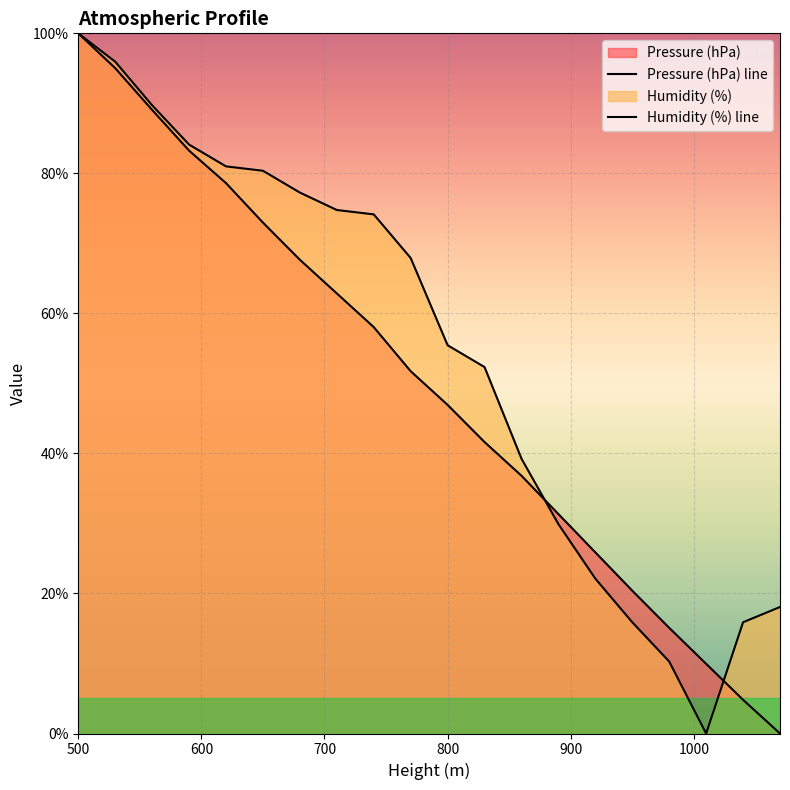

Does the chart display data point markers on the line(s)?

No